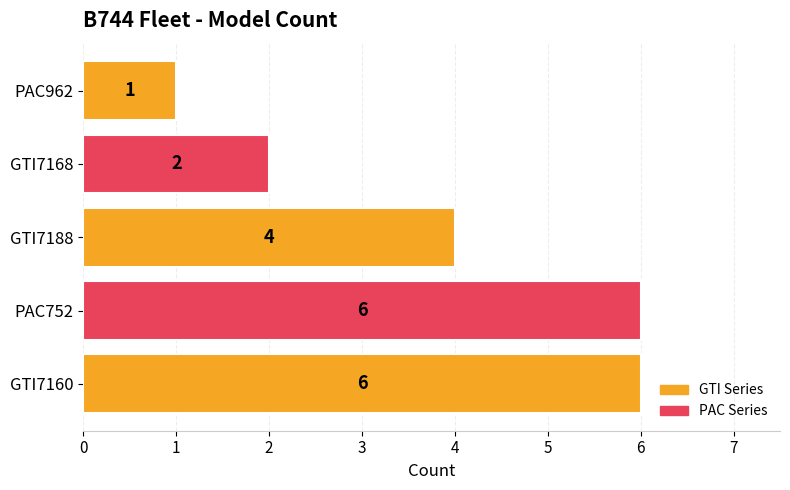

The chart shows a value of 3 at GTI7160. True or false?

False